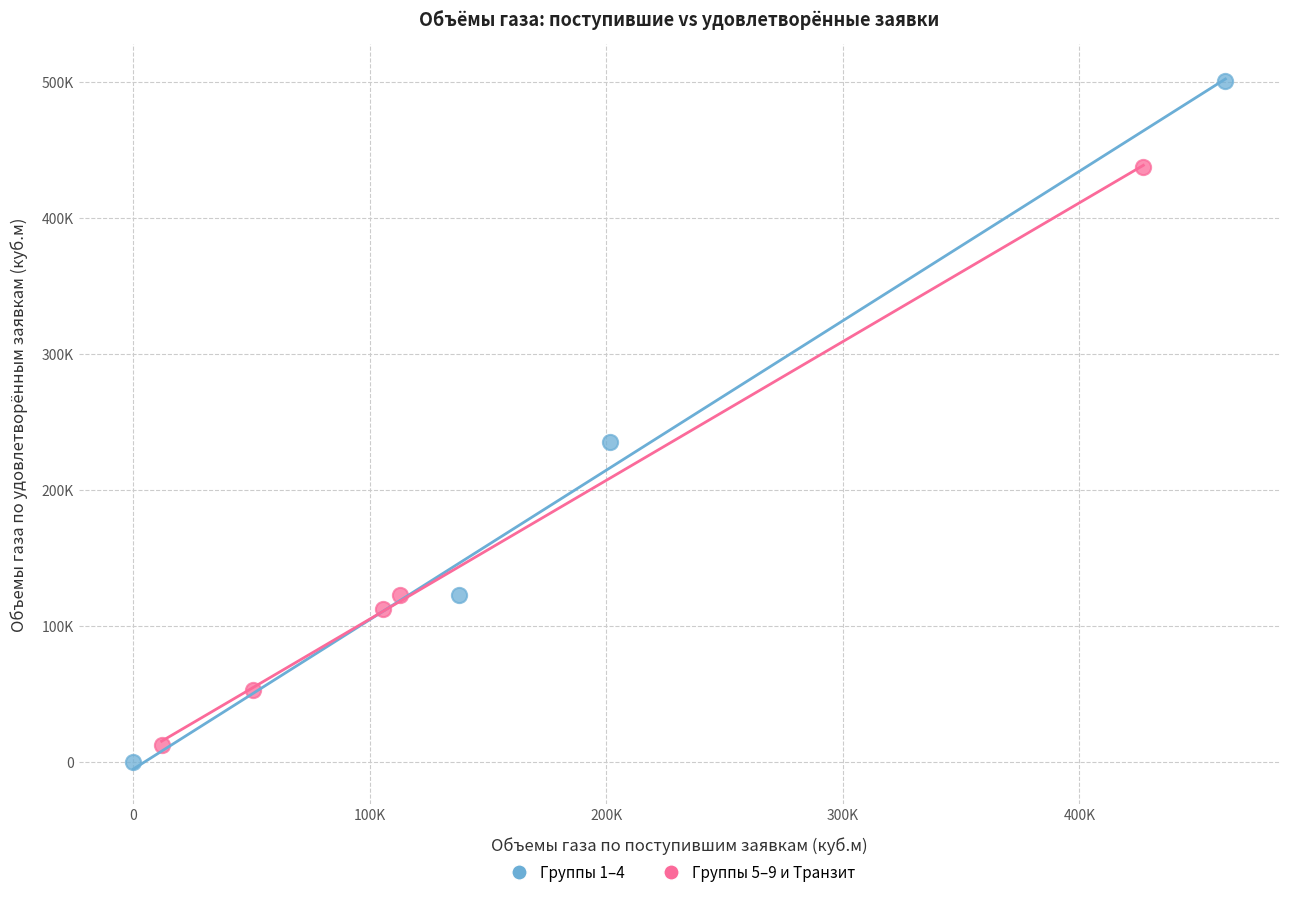

What are all the series names shown in the legend?

Группы 1–4, Группы 5–9 и Транзит